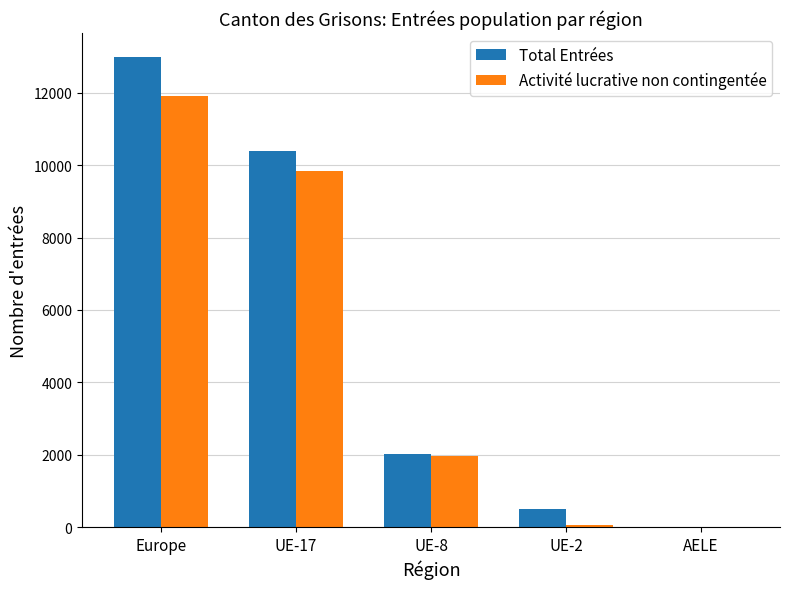

Which series has the widest spread of values?

Total Entrées